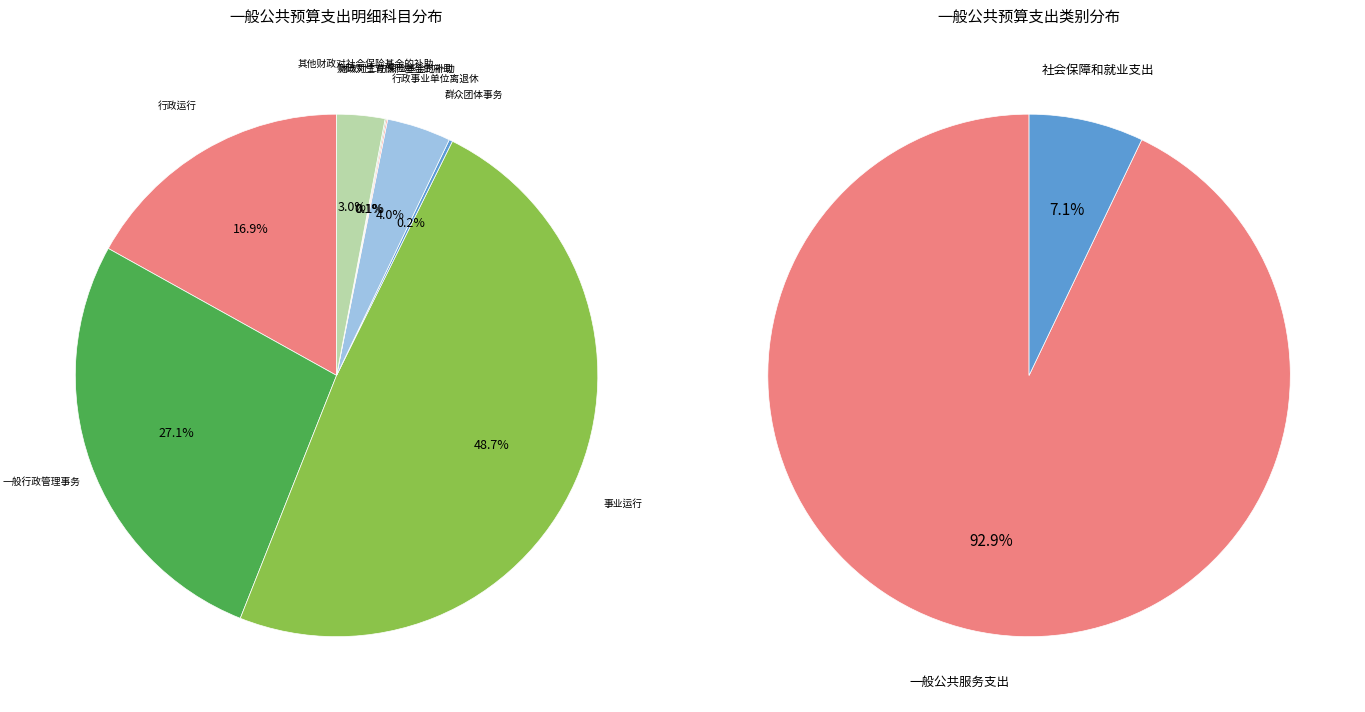

What percentage is the 社会保障和就业支出 slice, to the nearest percent?

7%